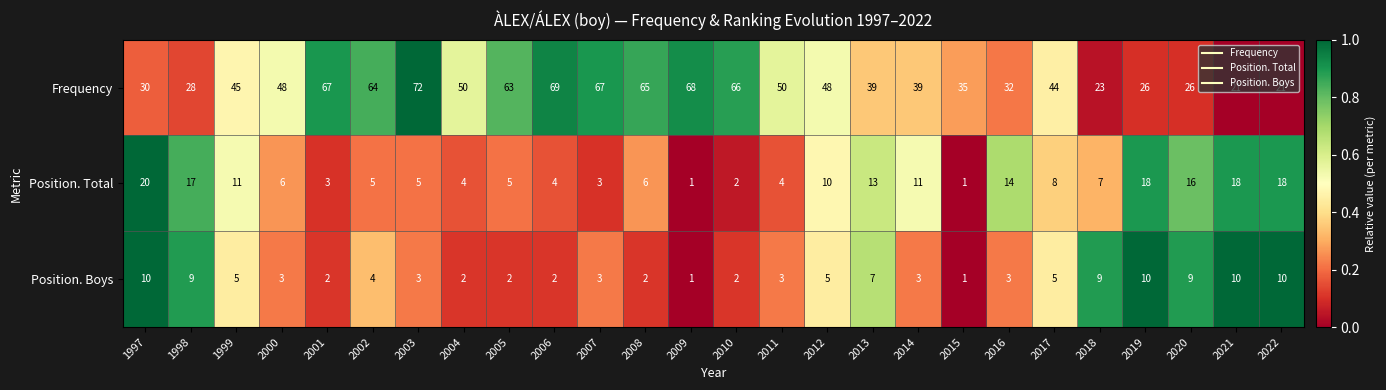

The value of Position. Total at 1999 is 11. True or false?

True